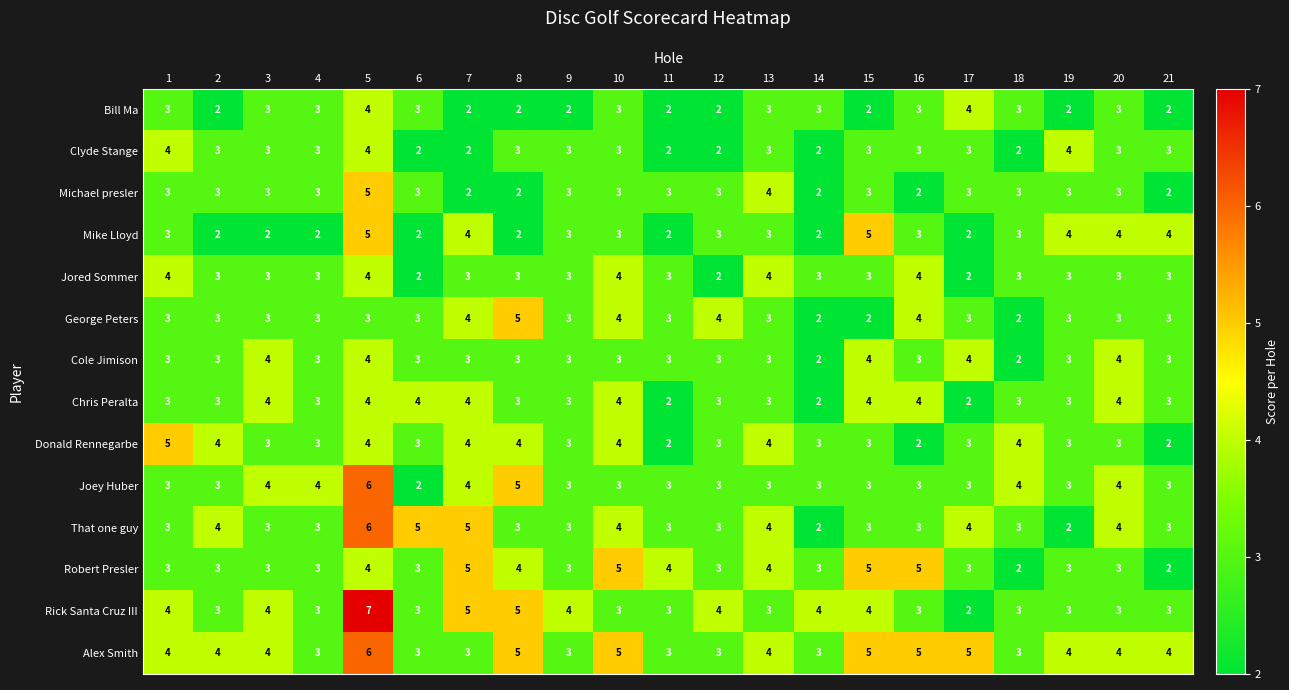

What is the difference between the highest and lowest values at 8?

3